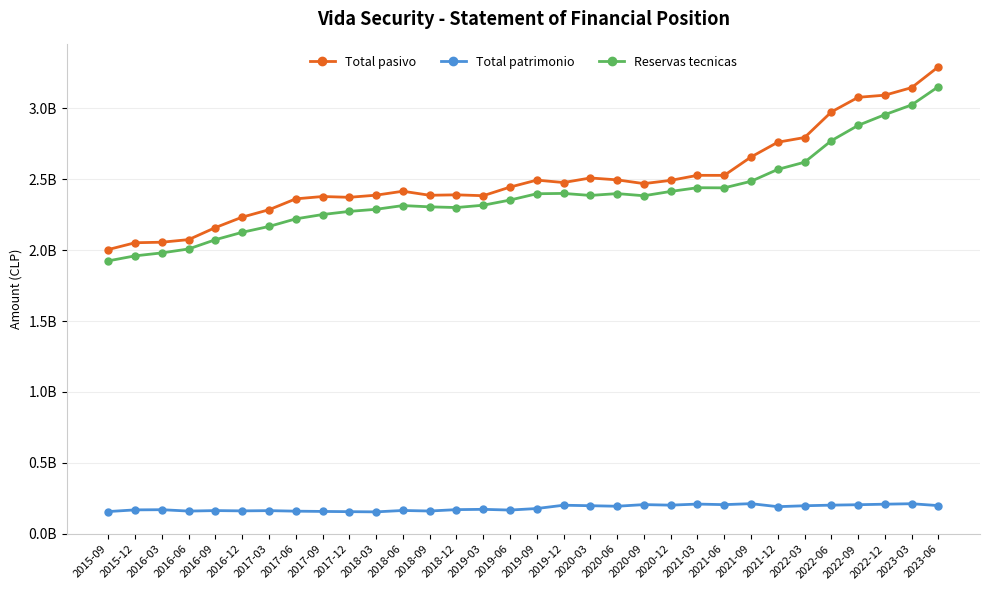

What is the average value of the Total patrimonio series?

182321375